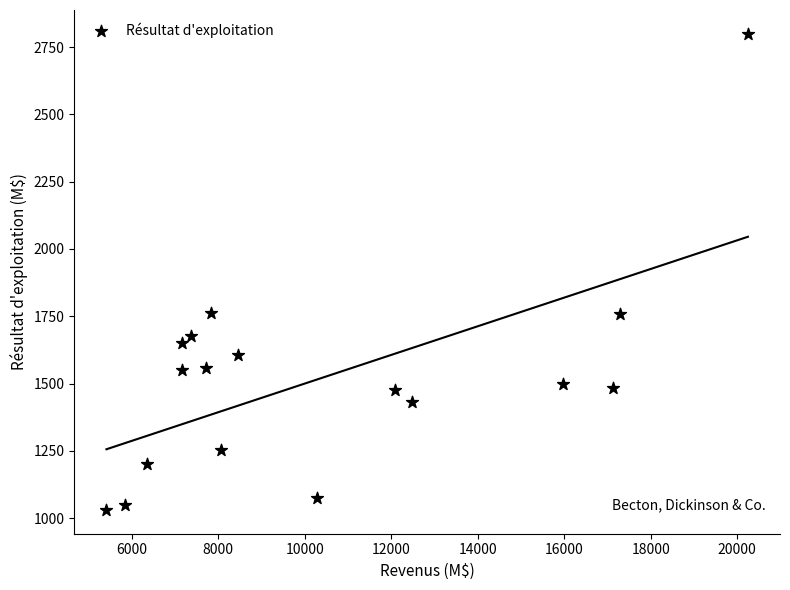

What is the range of Y values (max minus min)?

1768